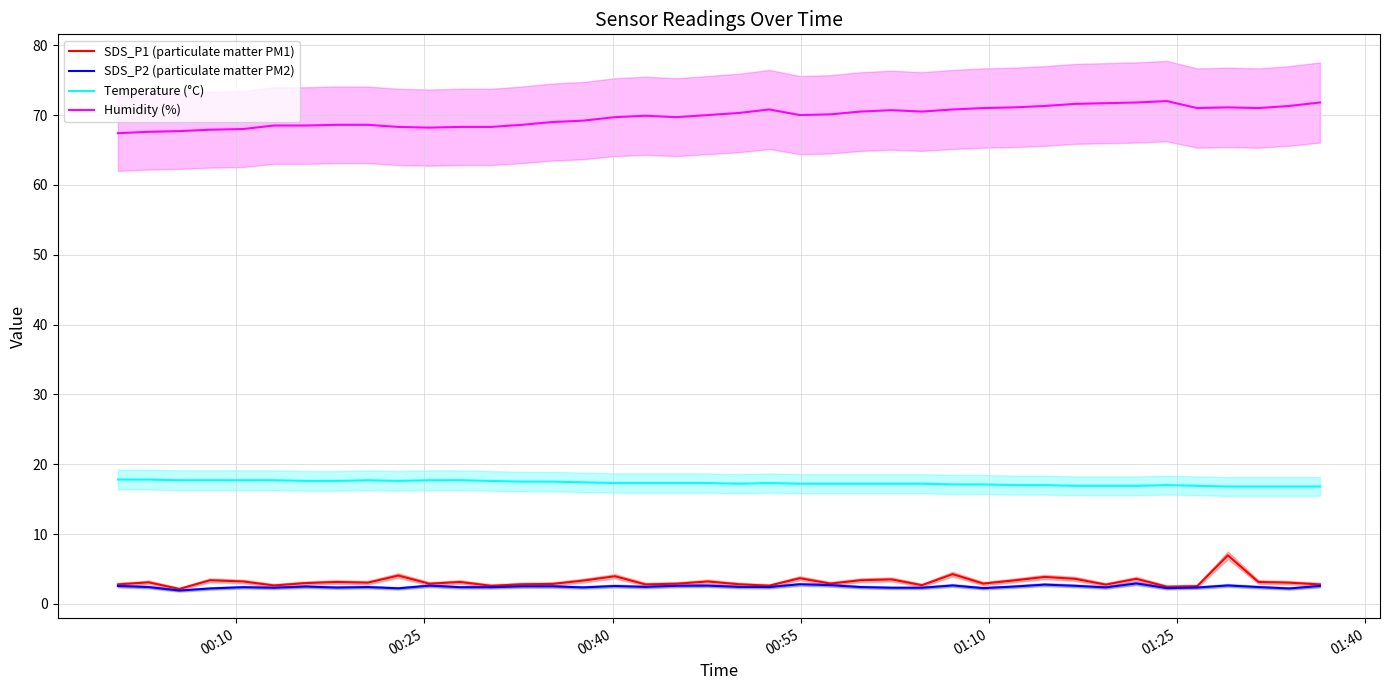

True or false: SDS_P2 (particulate matter PM2) and Temperature (°C) cross at least once.

False